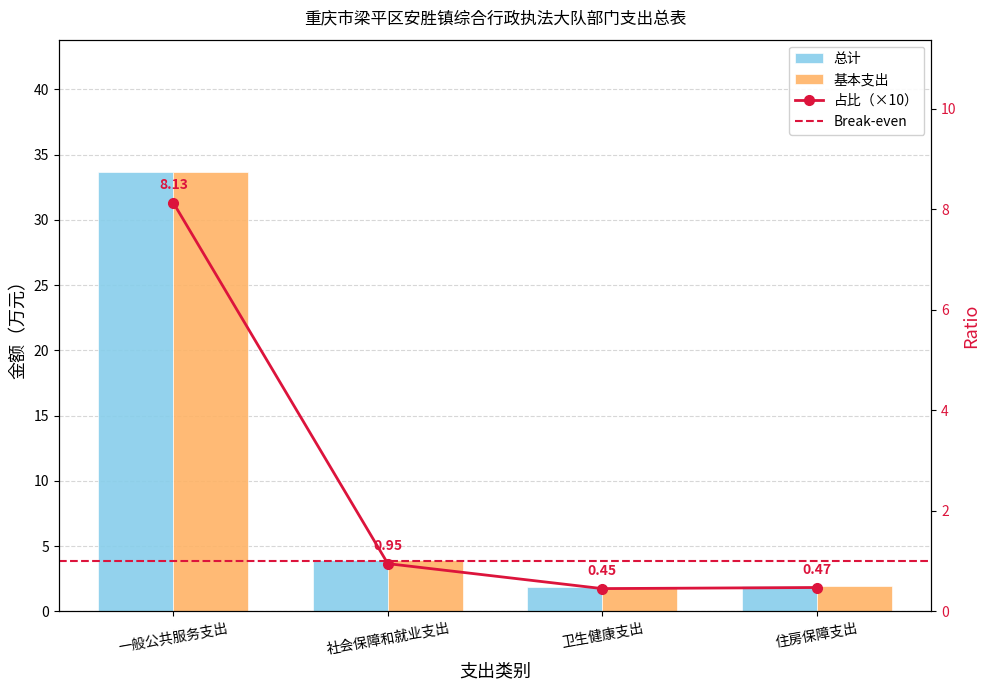

At which category does the chart reach its peak across all series?

一般公共服务支出